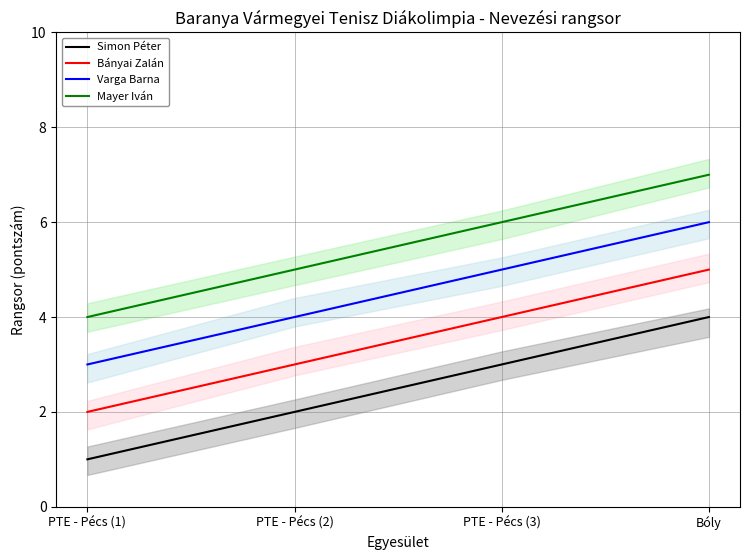

Which category has the highest value in the Simon Péter series?

Bóly